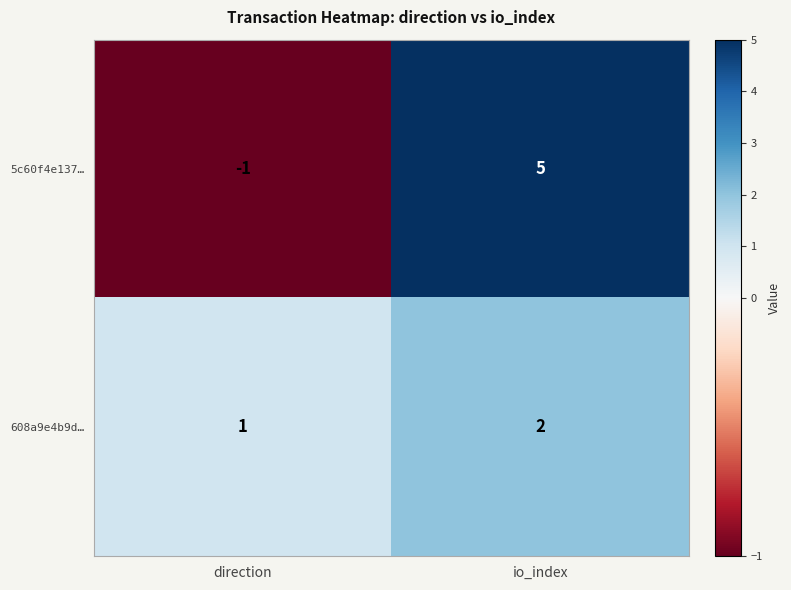

How many values in 5c60f4e137… are above zero?

1